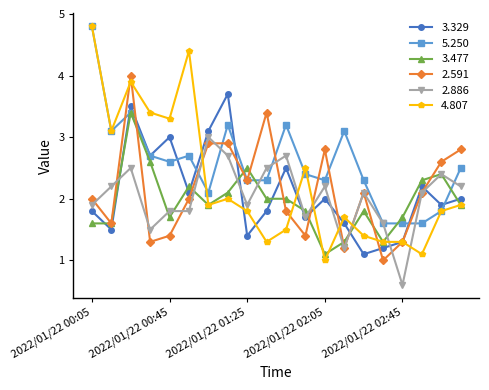

True or false: 3.477 has more than 0 points higher than both neighbors.

True